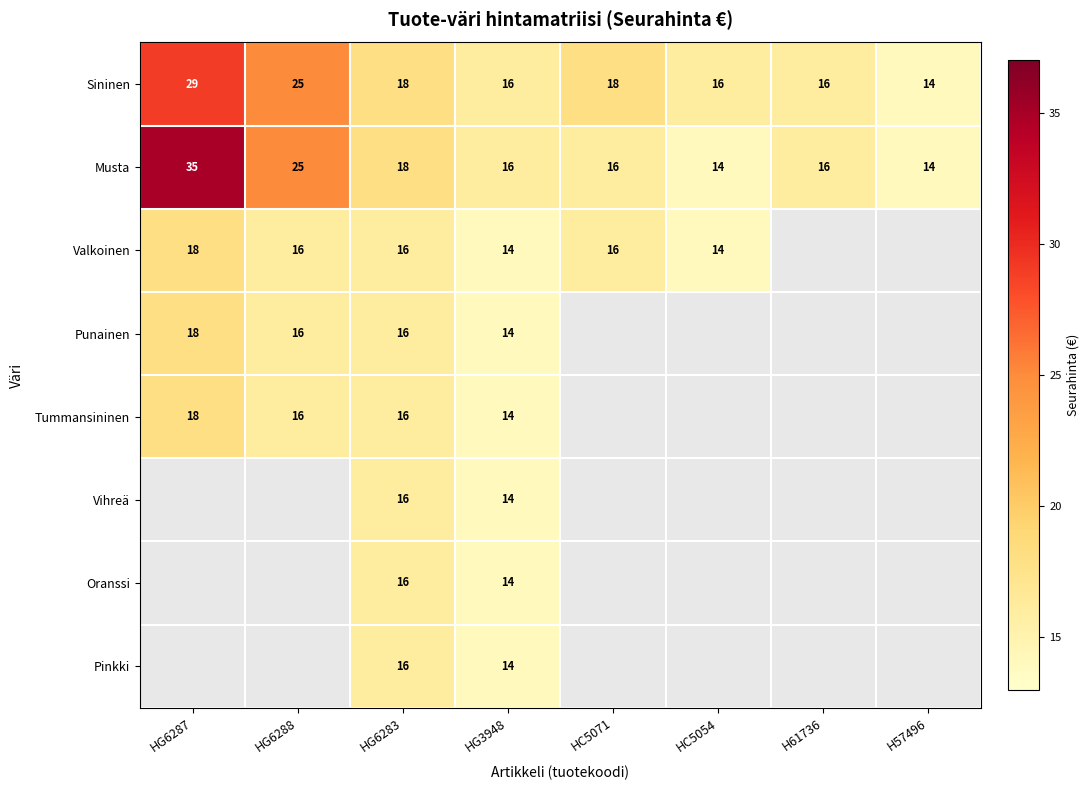

The value of Tummansininen at HG6288 is 16. True or false?

True